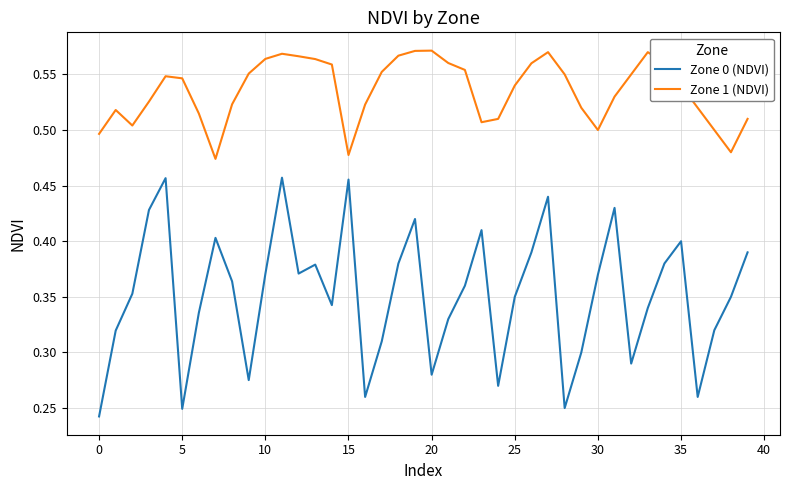

Which series has the largest total across all categories?

Zone 1 (NDVI)